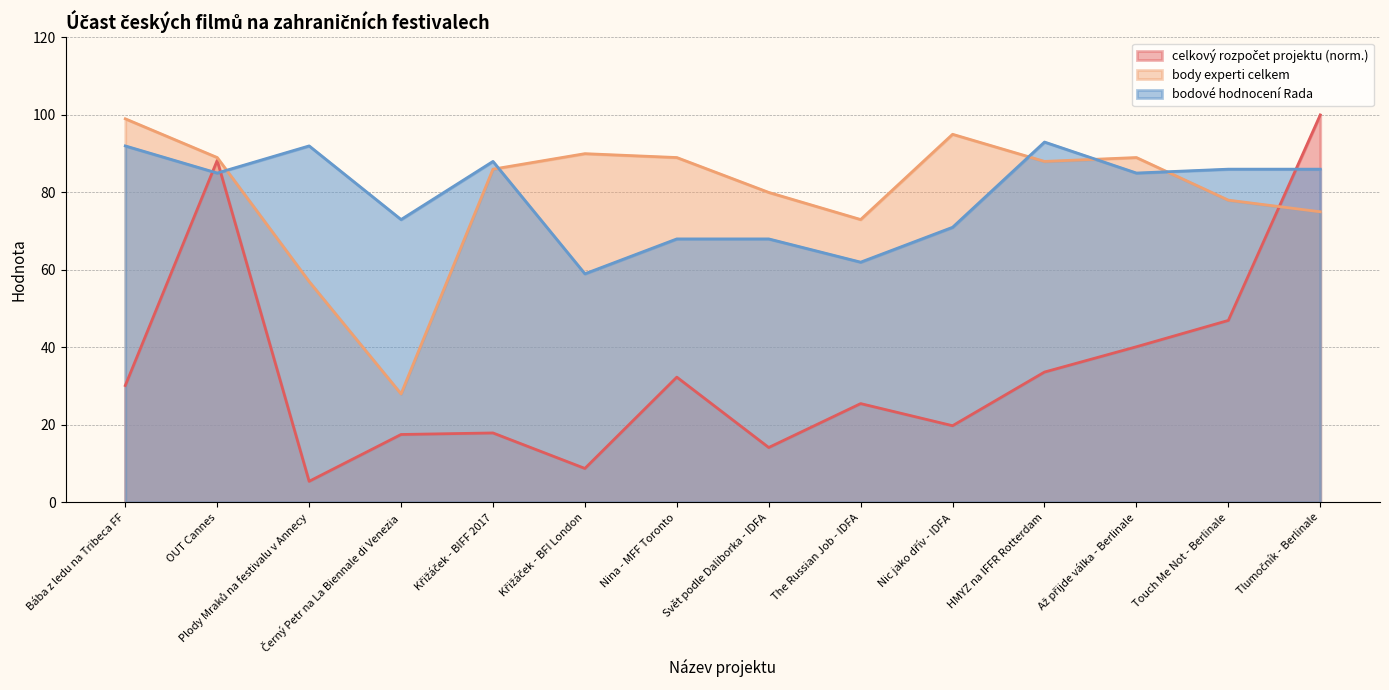

What is the difference between the maximum and minimum values in the celkový rozpočet projektu series?

94.6